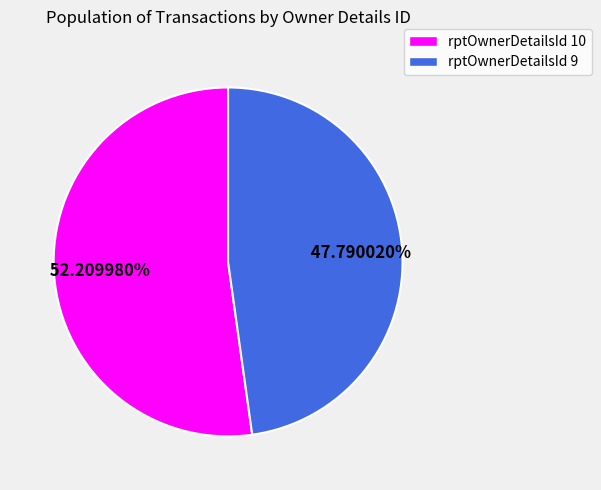

Does any single category account for the majority?

Yes